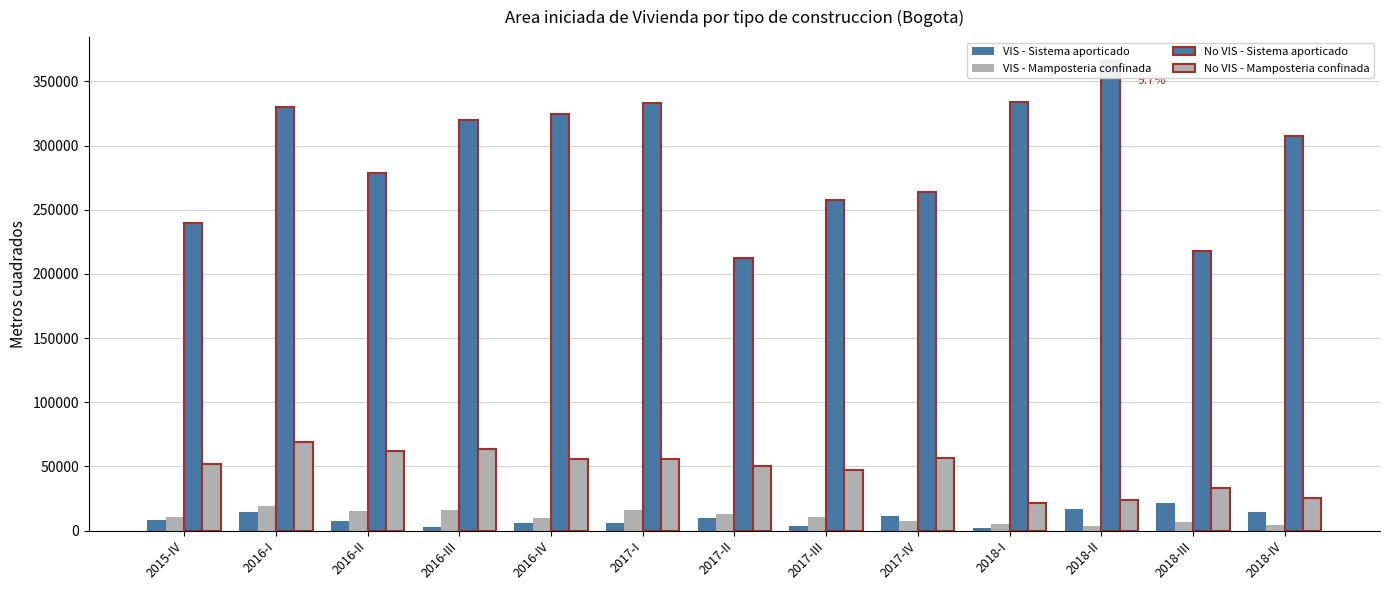

Reading right to left, what are all the values shown in this chart?

VIS - Sistema aporticado: 2018-IV=14539	2018-III=21711	2018-II=17101	2018-I=2038	2017-IV=11131	2017-III=3638	2017-II=10127	2017-I=5611	2016-IV=5983	2016-III=2825	2016-II=7210	2016-I=14540	2015-IV=8414
VIS - Mamposteria confinada: 2018-IV=3970	2018-III=6278	2018-II=3578	2018-I=5203	2017-IV=7066	2017-III=10308	2017-II=12570	2017-I=16157	2016-IV=10129	2016-III=15929	2016-II=15153	2016-I=18989	2015-IV=10312
No VIS - Sistema aporticado: 2018-IV=307513	2018-III=217912	2018-II=366191	2018-I=333998	2017-IV=263896	2017-III=257606	2017-II=212662	2017-I=333486	2016-IV=324273	2016-III=320282	2016-II=278859	2016-I=329858	2015-IV=239767
No VIS - Mamposteria confinada: 2018-IV=25425	2018-III=33287	2018-II=23651	2018-I=21654	2017-IV=56318	2017-III=47114	2017-II=49927	2017-I=55752	2016-IV=55346	2016-III=63149	2016-II=61574	2016-I=69090	2015-IV=51537